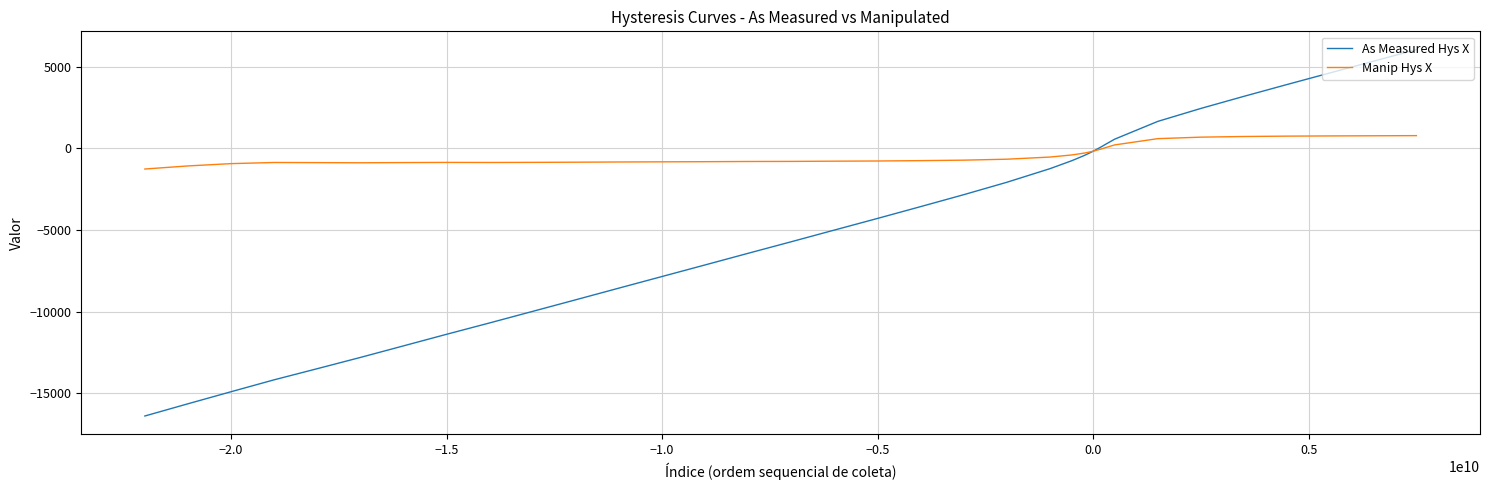

Does the chart have visible grid lines?

Yes